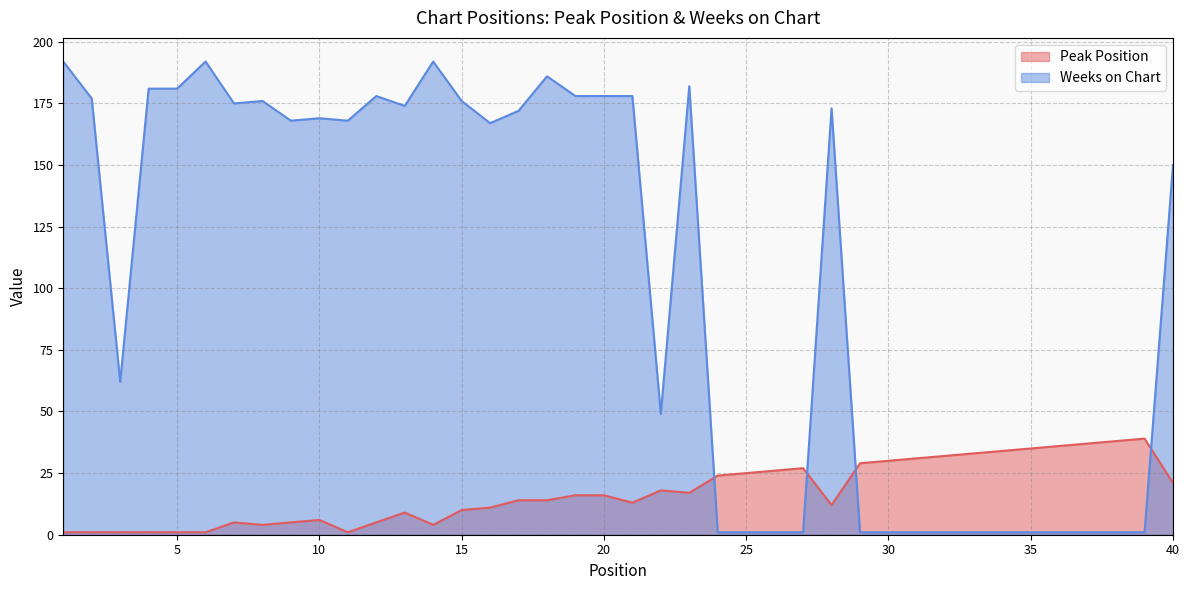

Which series has the largest total across all categories?

Weeks on Chart